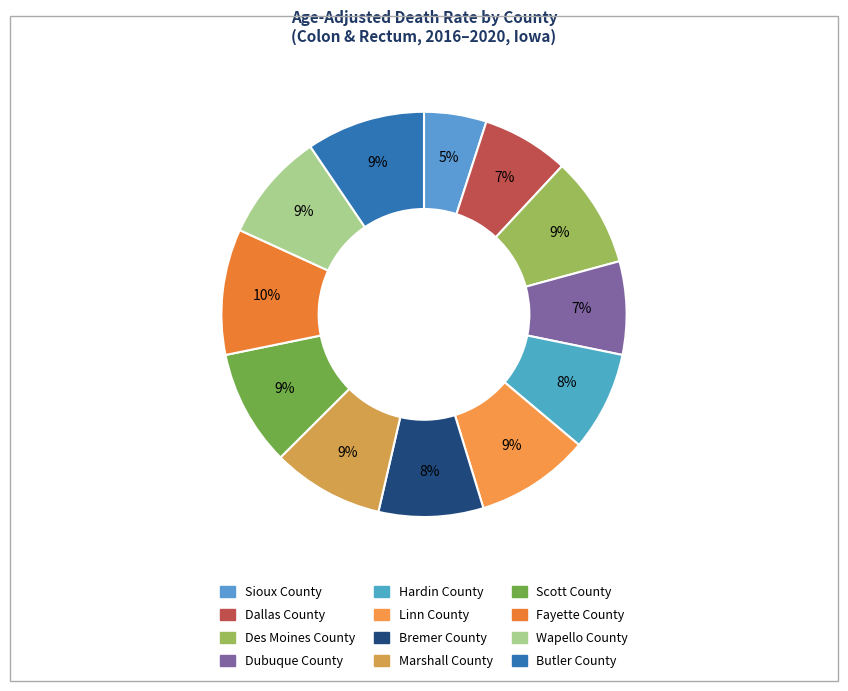

Count the number of slices in the pie.

12